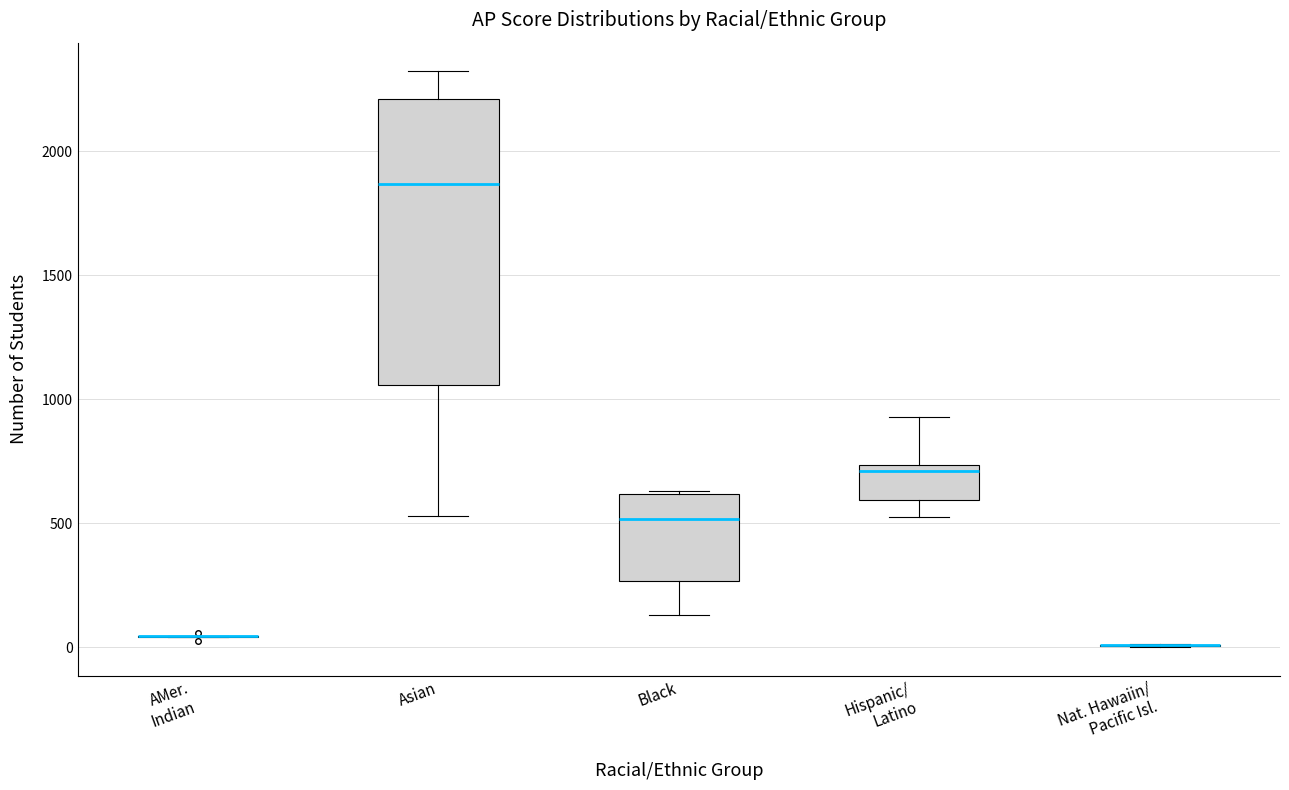

Which box is the tallest, from its lower edge to its upper edge?

Asian